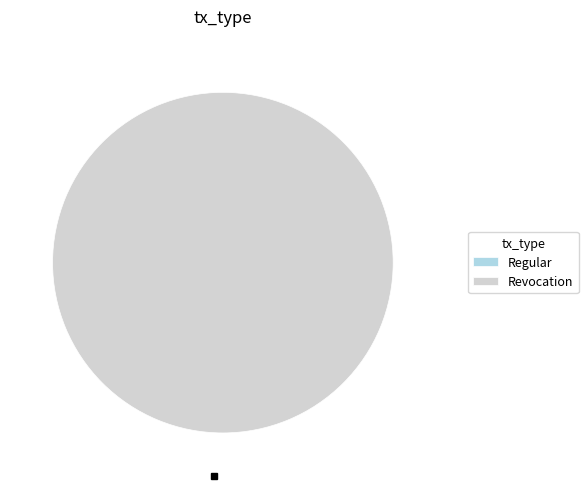

Which slice represents more than half of the pie?

Revocation